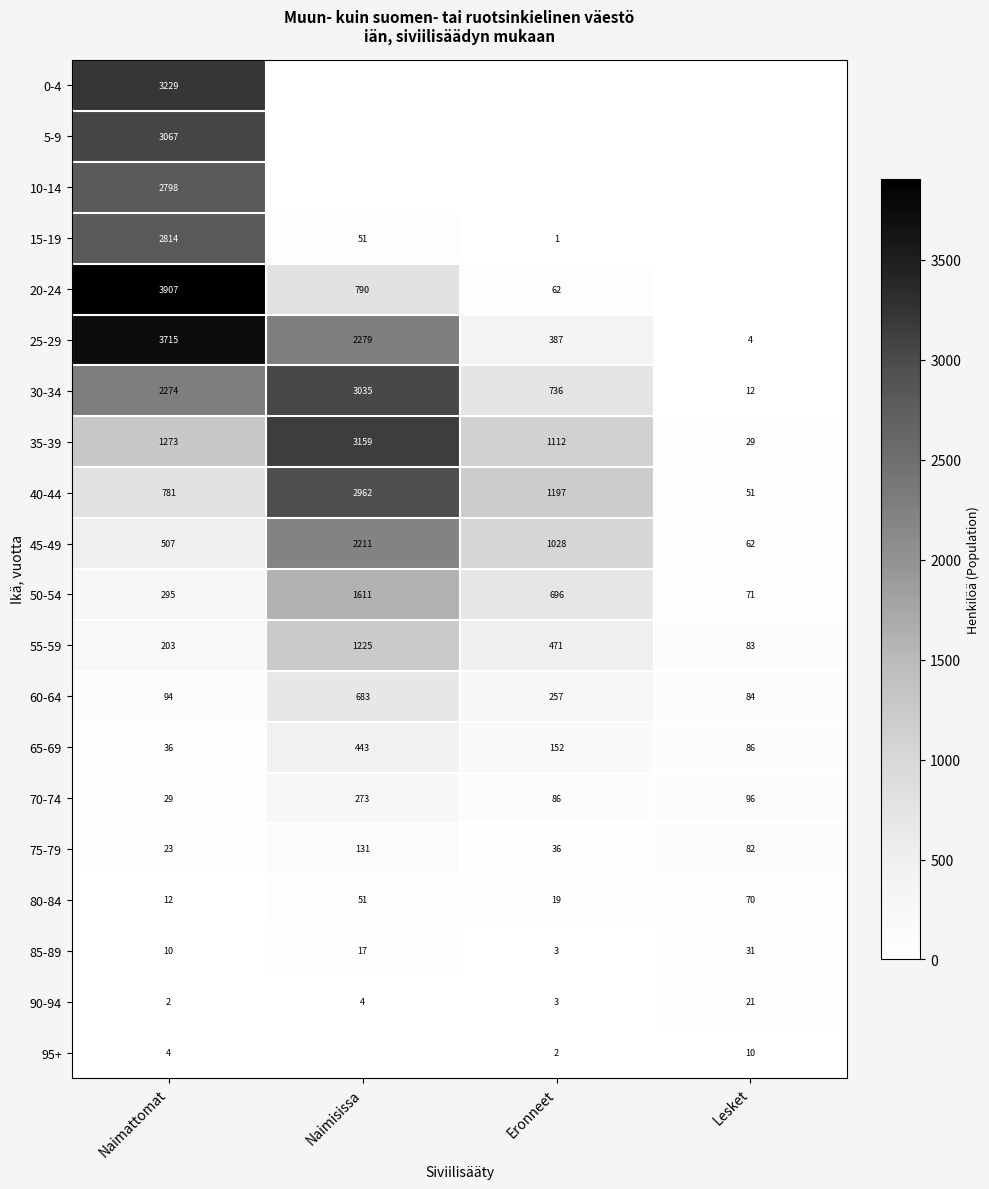

Is the value of 45-49 at Naimattomat greater than the value of 50-54 at Naimattomat?

Yes